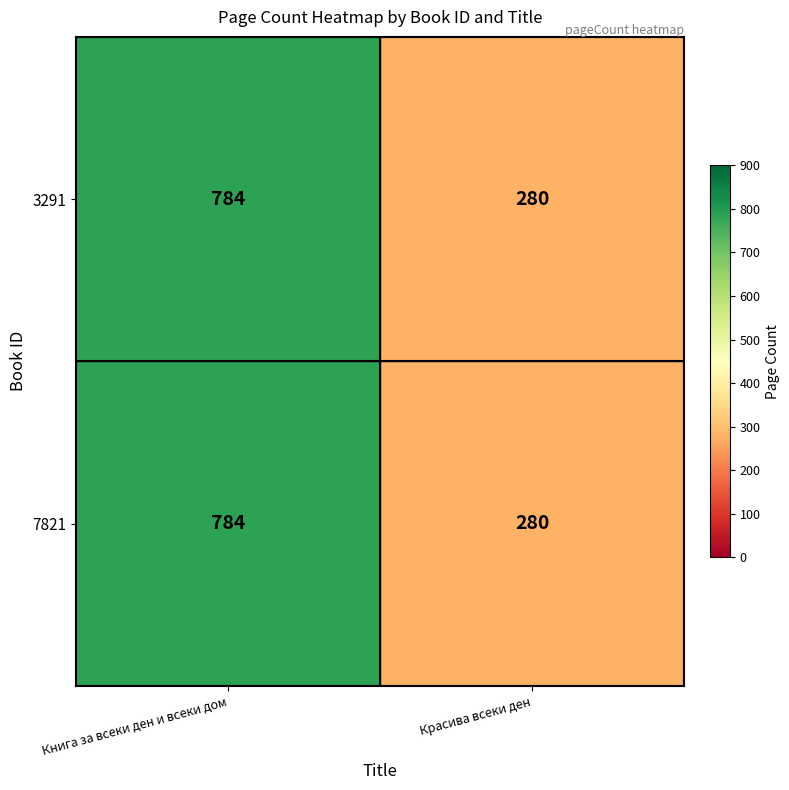

Is it true that 3291 equals 280 at Красива всеки ден?

True